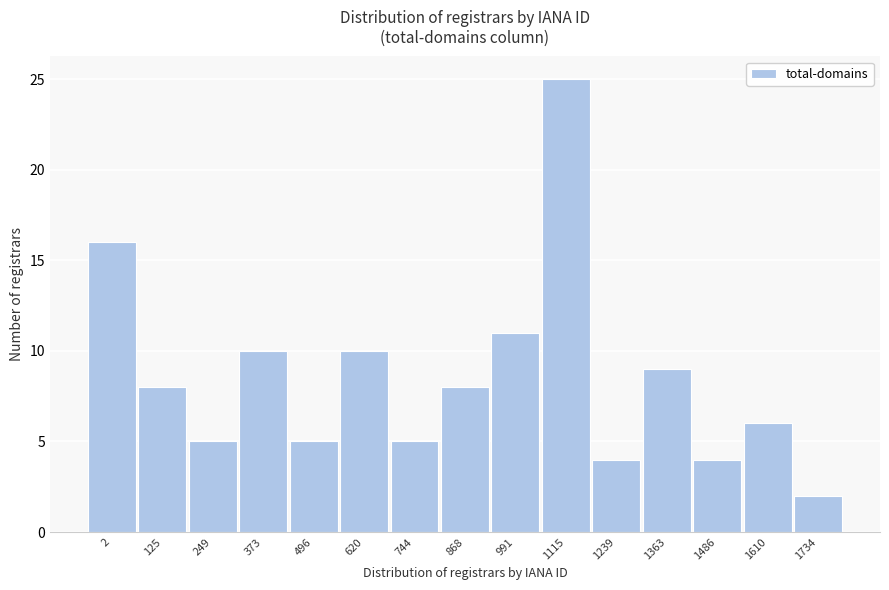

Reading left to right, list all the values displayed in this chart.

16	8	5	10	5	10	5	8	11	25	4	9	4	6	2